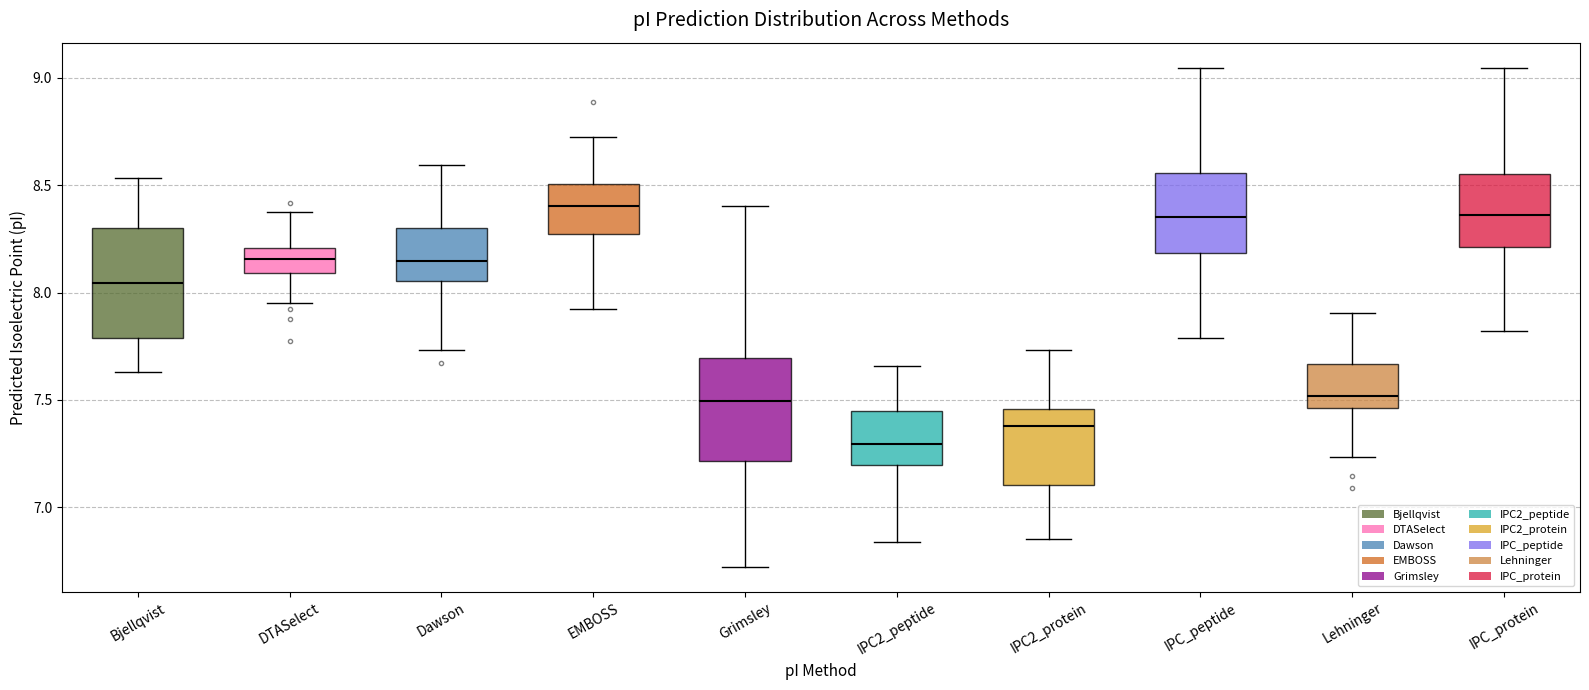

Where is the lower edge of the box for Bjellqvist on the y-axis? The values are not printed on the chart, so give them approximately, as read against the axis.

7.80